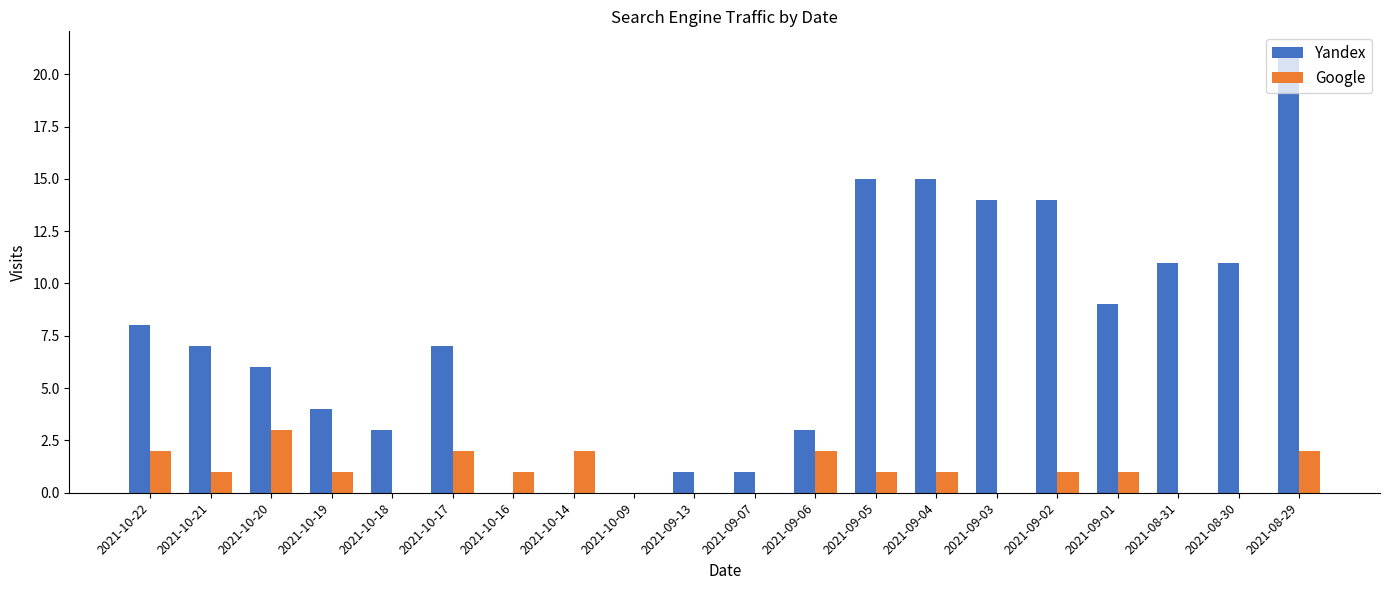

Is the value of Yandex at 2021-10-20 greater than the value of Google at 2021-10-14?

Yes